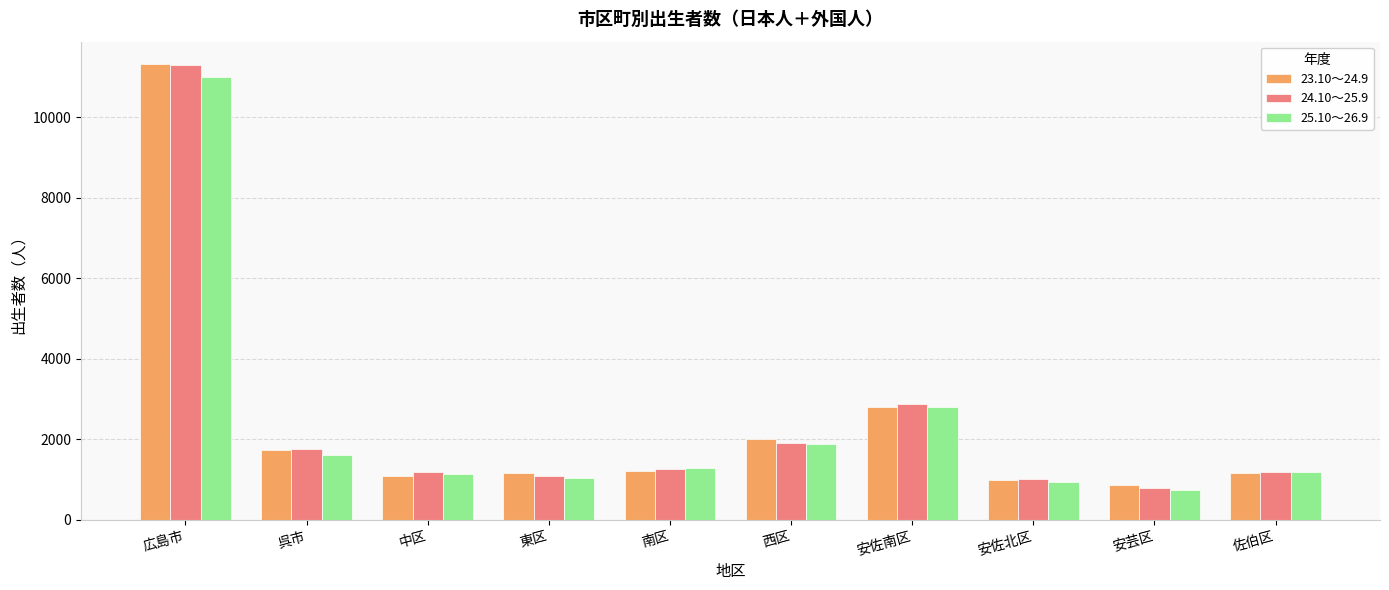

Which series changed the most between 西区 and 佐伯区?

23.10～24.9